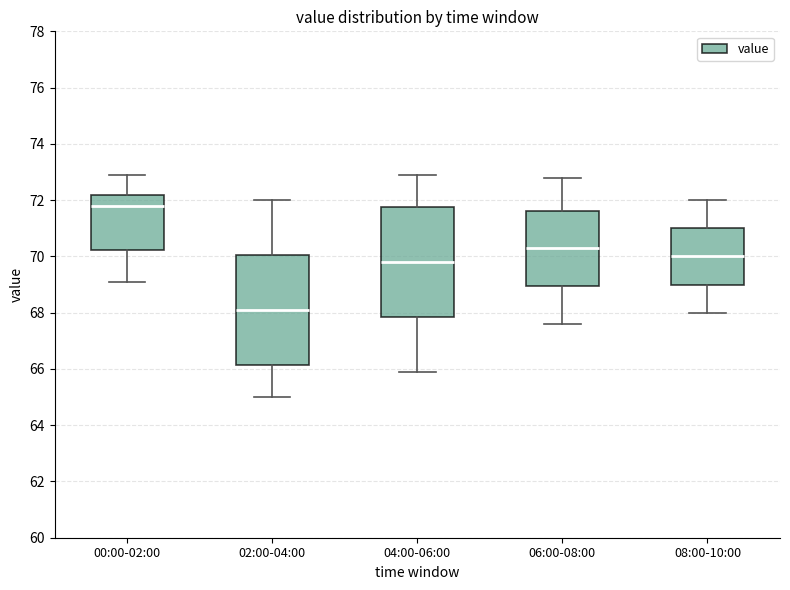

Which box's median line is the lowest?

02:00-04:00